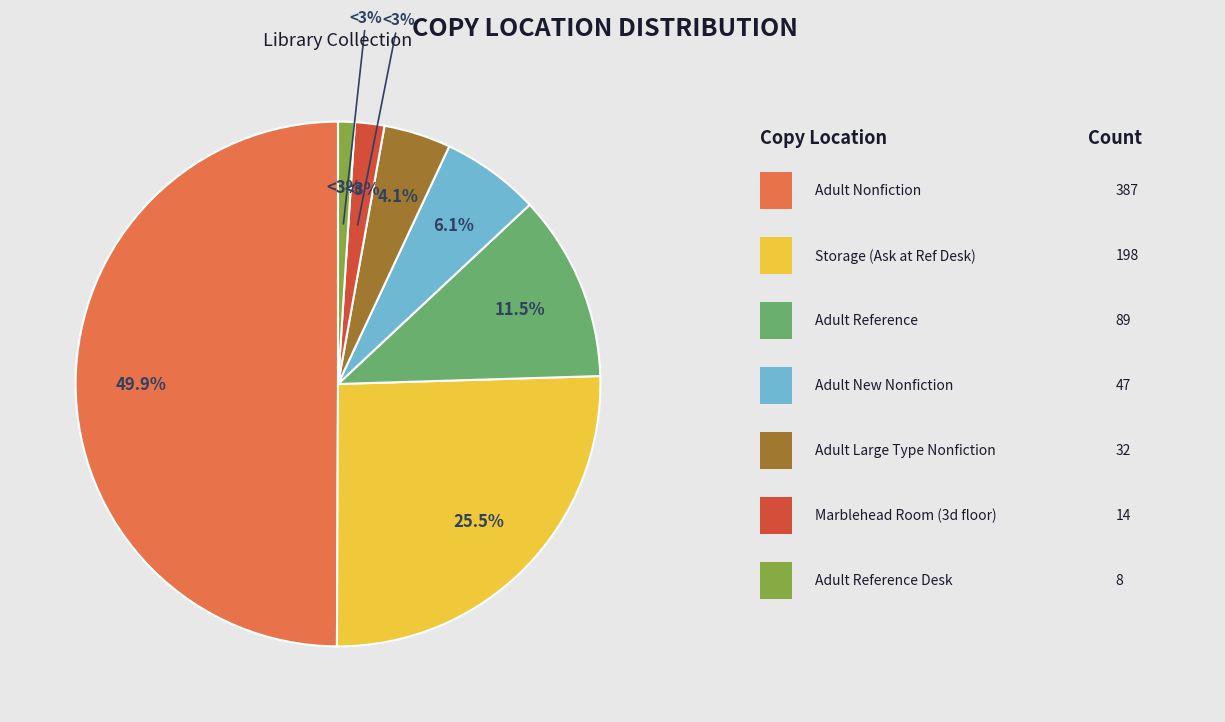

Which slice is the smallest?

Adult Reference Desk